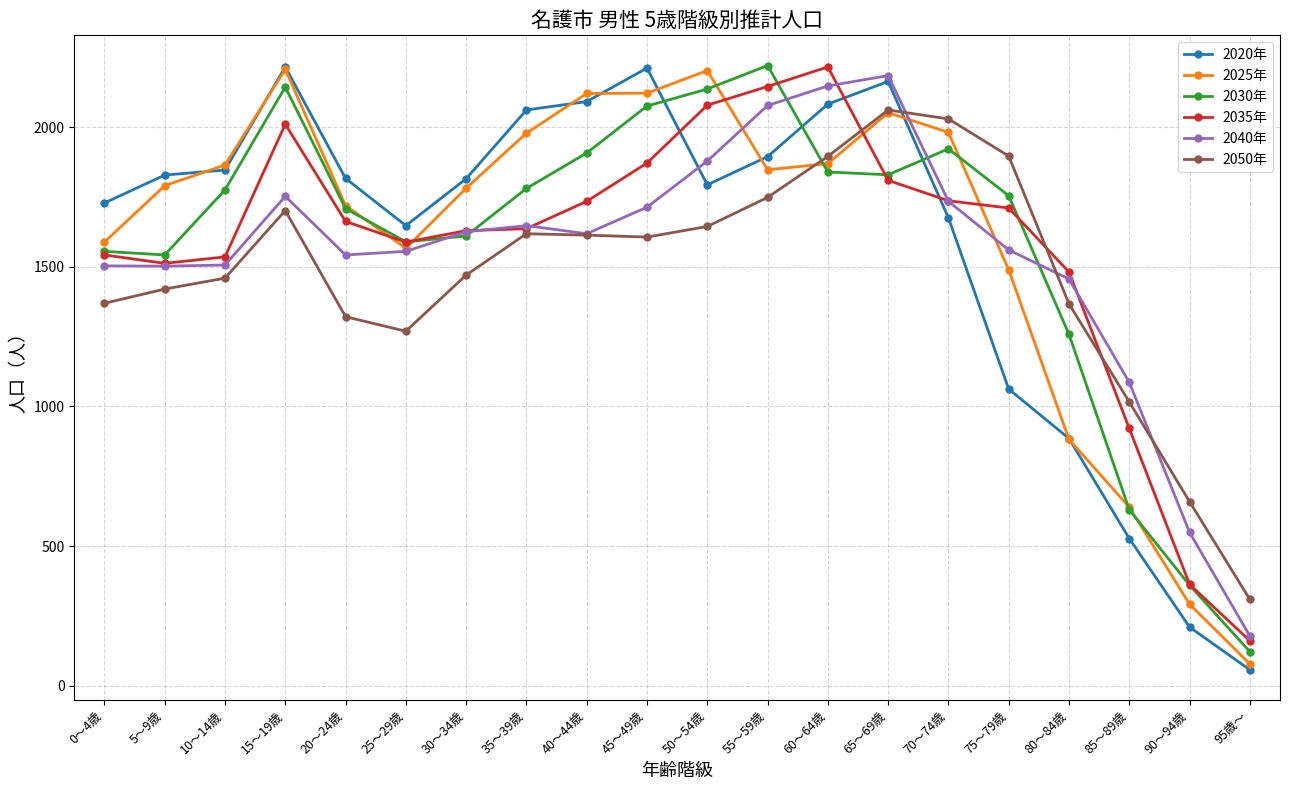

What are all the series names shown in the legend?

2020年, 2025年, 2030年, 2035年, 2040年, 2050年